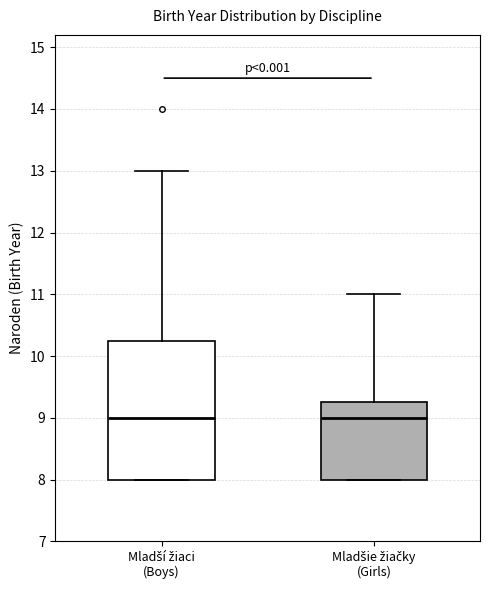

Which box is the tallest, from its lower edge to its upper edge?

Mladší žiaci (Boys)